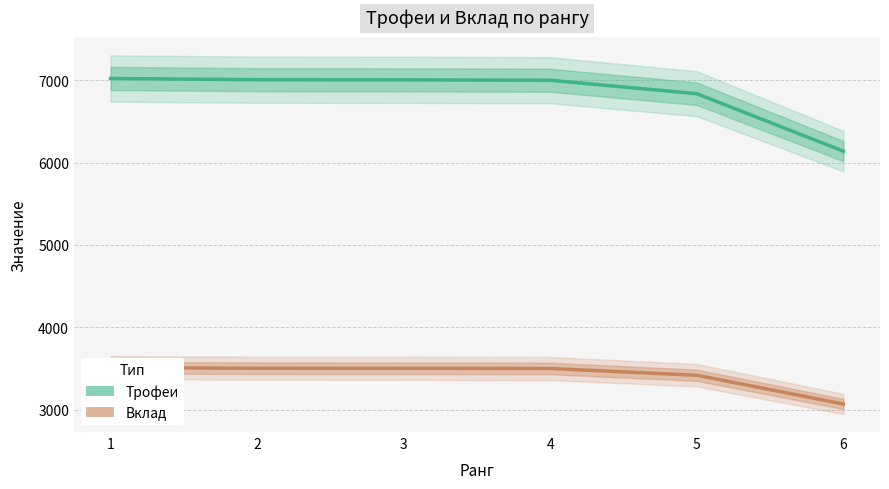

The Вклад series shows 834 at 2. True or false?

False